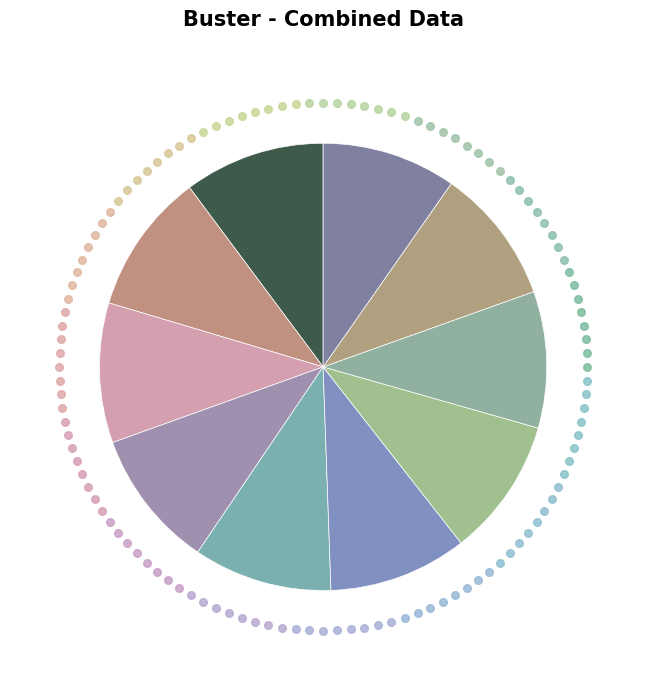

Count the number of slices in the pie.

10